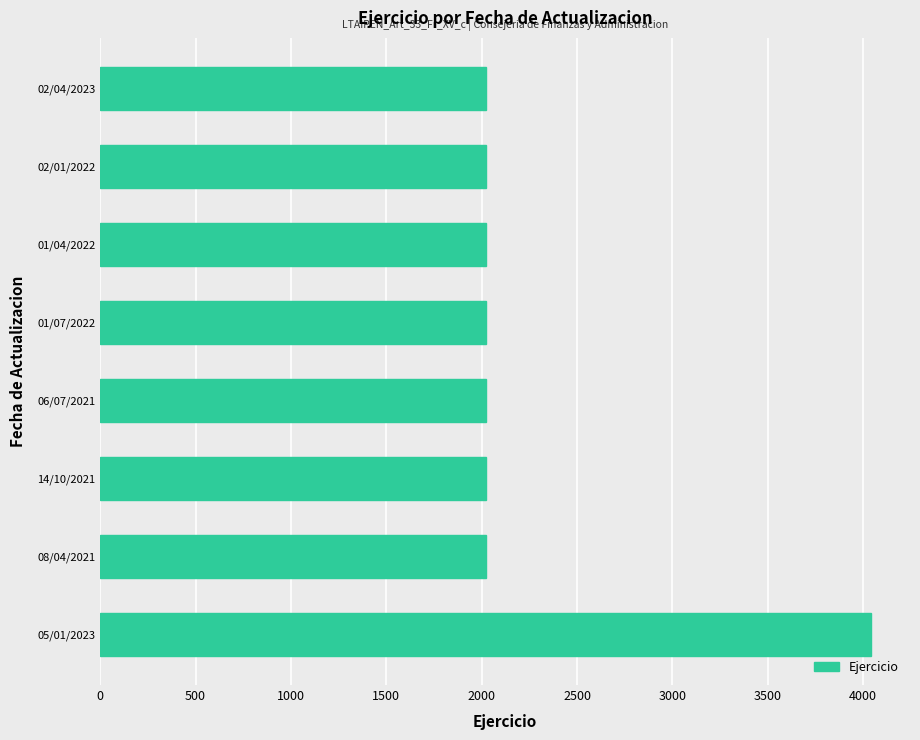

What is the difference between the maximum and second lowest values?

2023